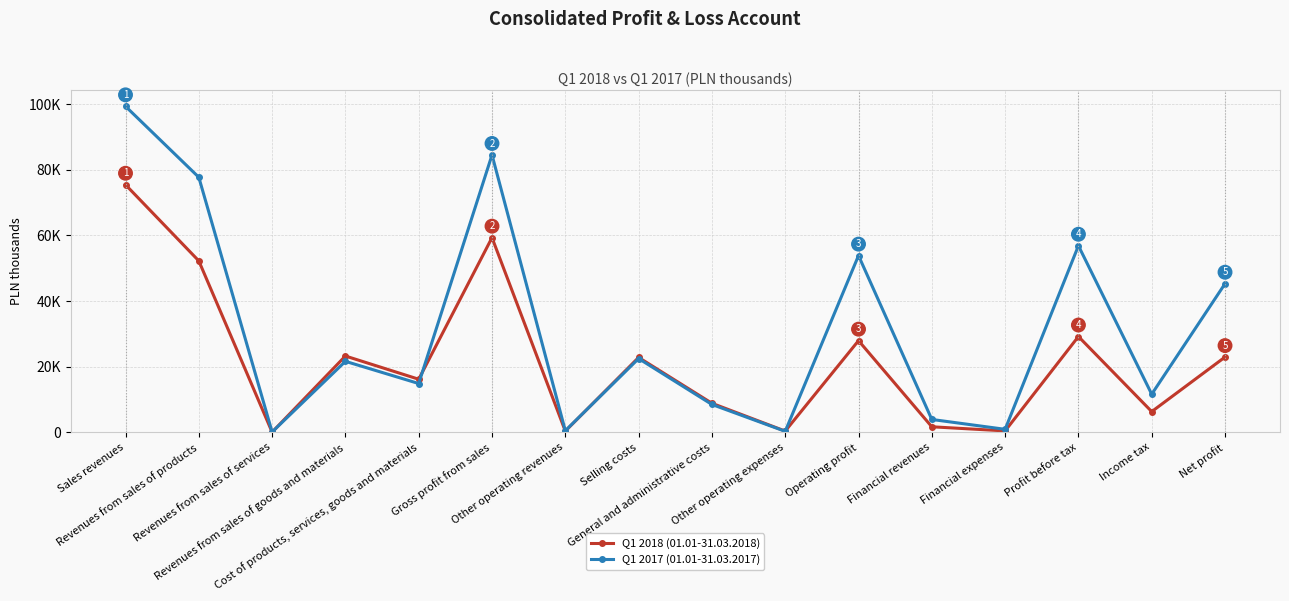

What is the label of the 15th point from the right?

Revenues from sales of products